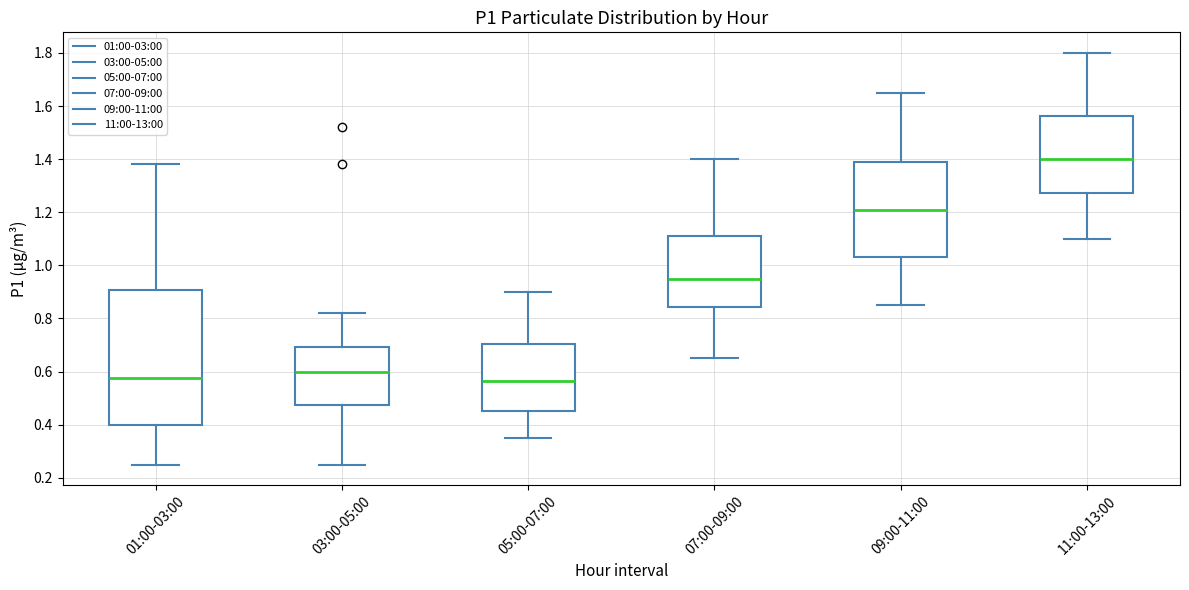

Comparing the boxes themselves (not the whiskers), which one is the tallest?

01:00-03:00